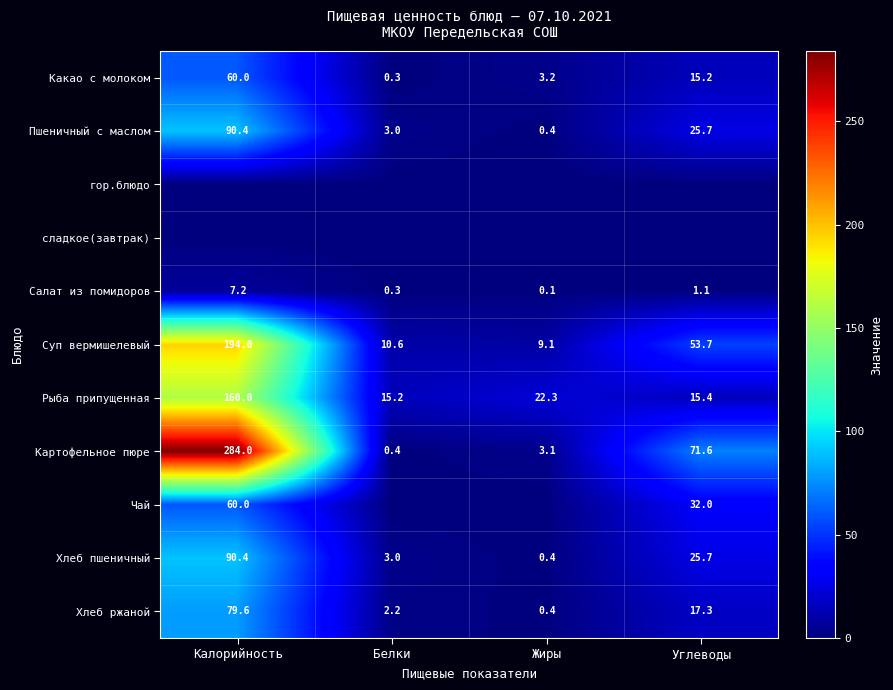

Where is Суп вермишелевый nearest to the value 101?

Углеводы